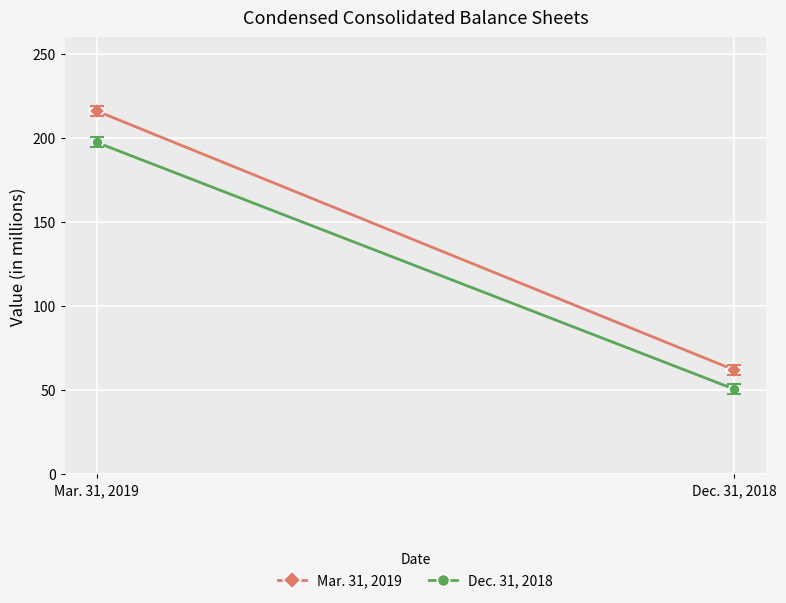

Which has a higher value, Mar. 31, 2019 or Dec. 31, 2018?

Mar. 31, 2019